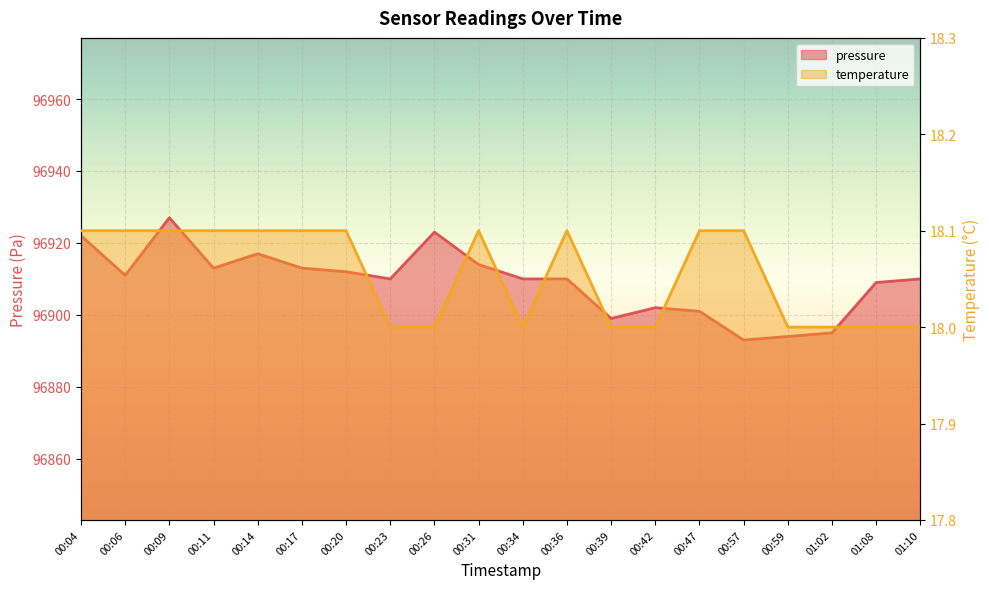

Reading right to left, list all the values displayed in this chart.

pressure: 01:10=96910.0	01:08=96909.0	01:02=96895.0	00:59=96894.0	00:57=96893.0	00:47=96901.0	00:42=96902.0	00:39=96899.0	00:36=96910.0	00:34=96910.0	00:31=96914.0	00:26=96923.0	00:23=96910.0	00:20=96912.0	00:17=96913.0	00:14=96917.0	00:11=96913.0	00:09=96927.0	00:06=96911.0	00:04=96922.0
temperature: 01:10=18.0	01:08=18.0	01:02=18.0	00:59=18.0	00:57=18.1	00:47=18.1	00:42=18.0	00:39=18.0	00:36=18.1	00:34=18.0	00:31=18.1	00:26=18.0	00:23=18.0	00:20=18.1	00:17=18.1	00:14=18.1	00:11=18.1	00:09=18.1	00:06=18.1	00:04=18.1